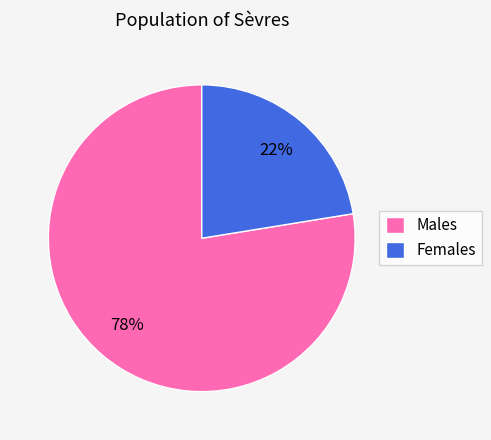

To the nearest percent, what is the combined percentage of Males and Females?

100%